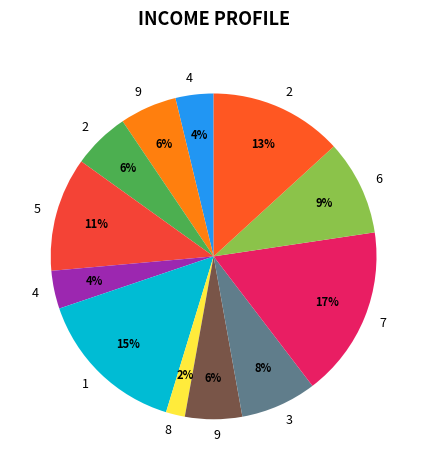

How many slices are in this pie chart?

12